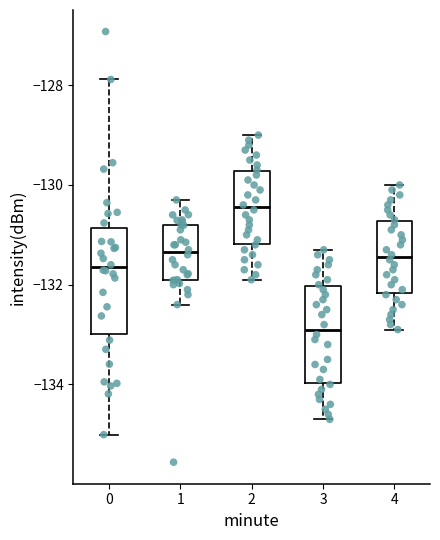

Which box has the lowest median line?

3